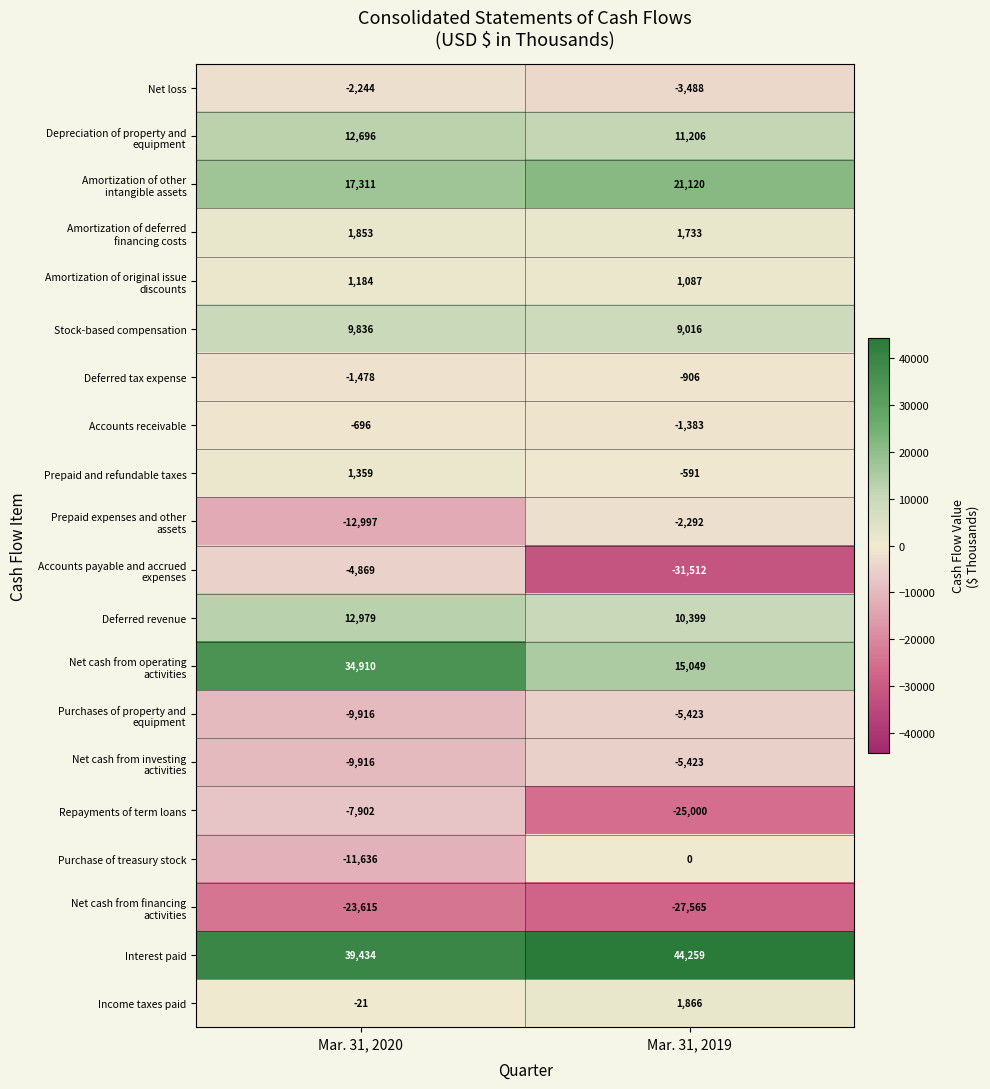

The Prepaid and refundable taxes series shows 2172 at Mar. 31, 2020. True or false?

False